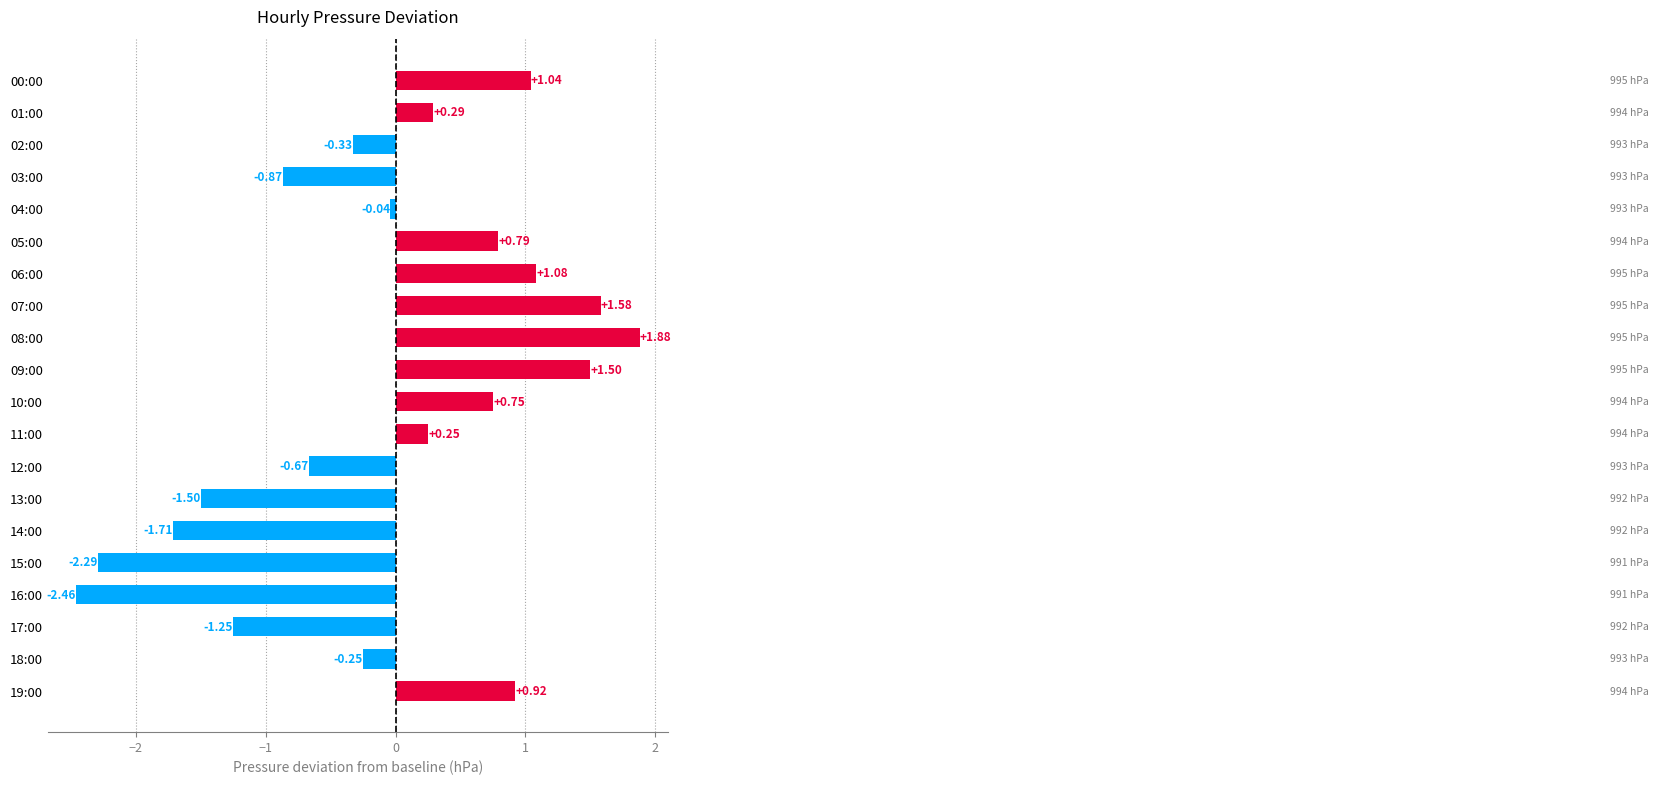

Rank the categories by value from highest to lowest.

08:00, 07:00, 09:00, 06:00, 00:00, 19:00, 05:00, 10:00, 01:00, 11:00, 04:00, 18:00, 02:00, 12:00, 03:00, 17:00, 13:00, 14:00, 15:00, 16:00